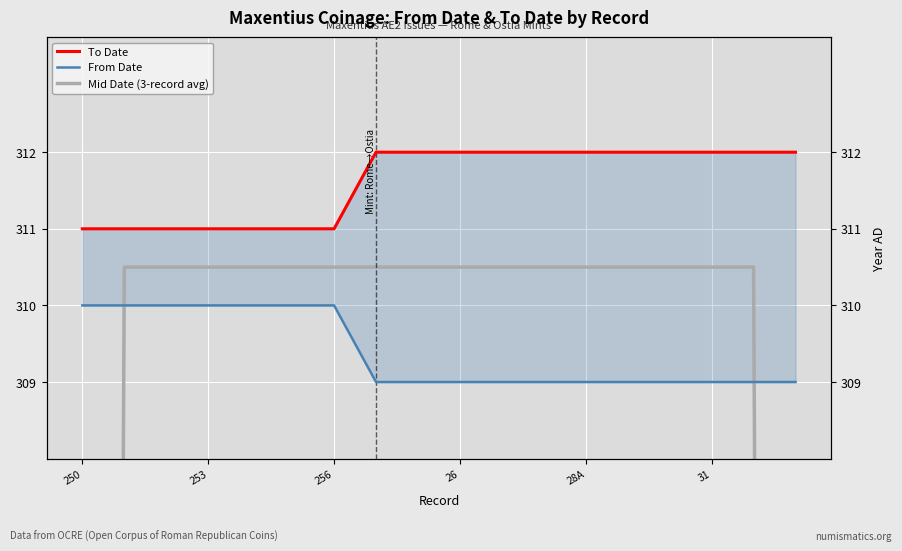

True or false: Mid Date (3-record avg) has a value of 448.4 at 253.

False